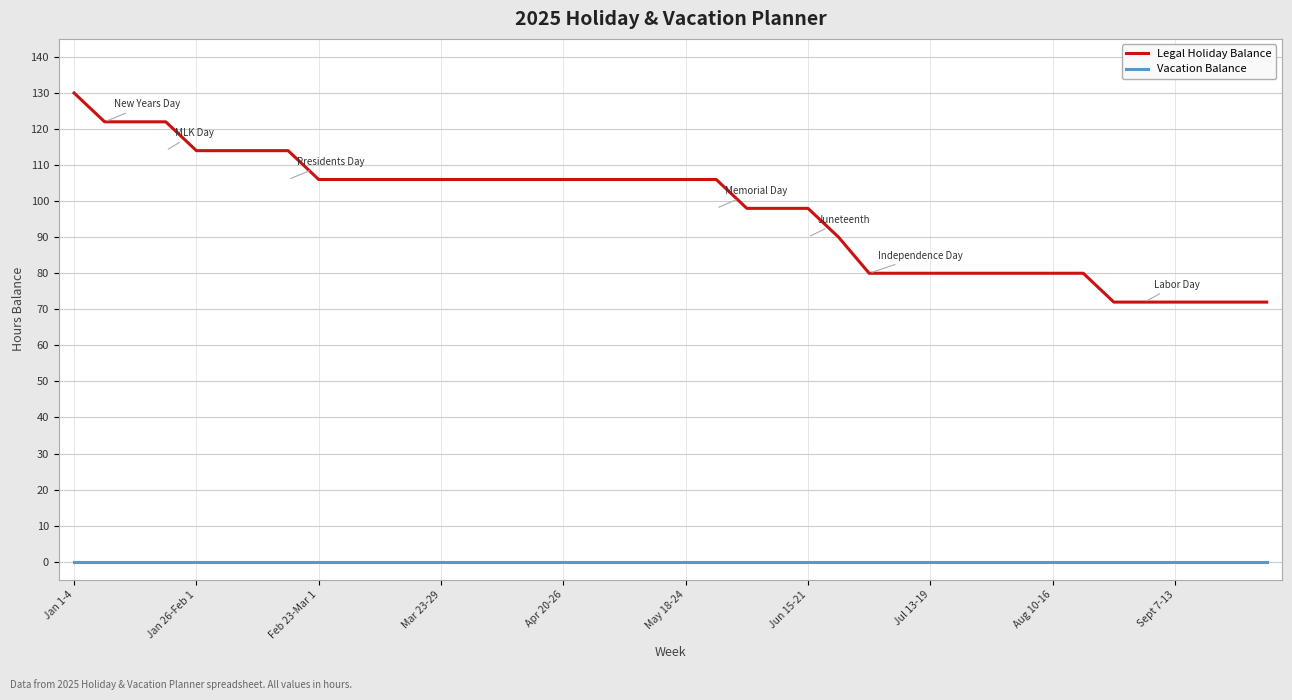

Which series has the widest spread of values?

Legal Holiday Balance